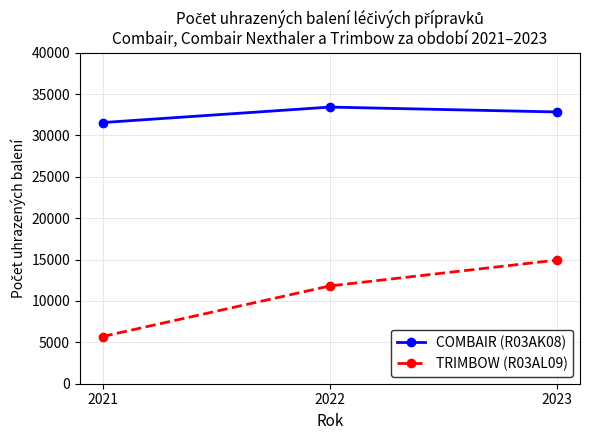

Is this an area chart (filled region under the line)?

No